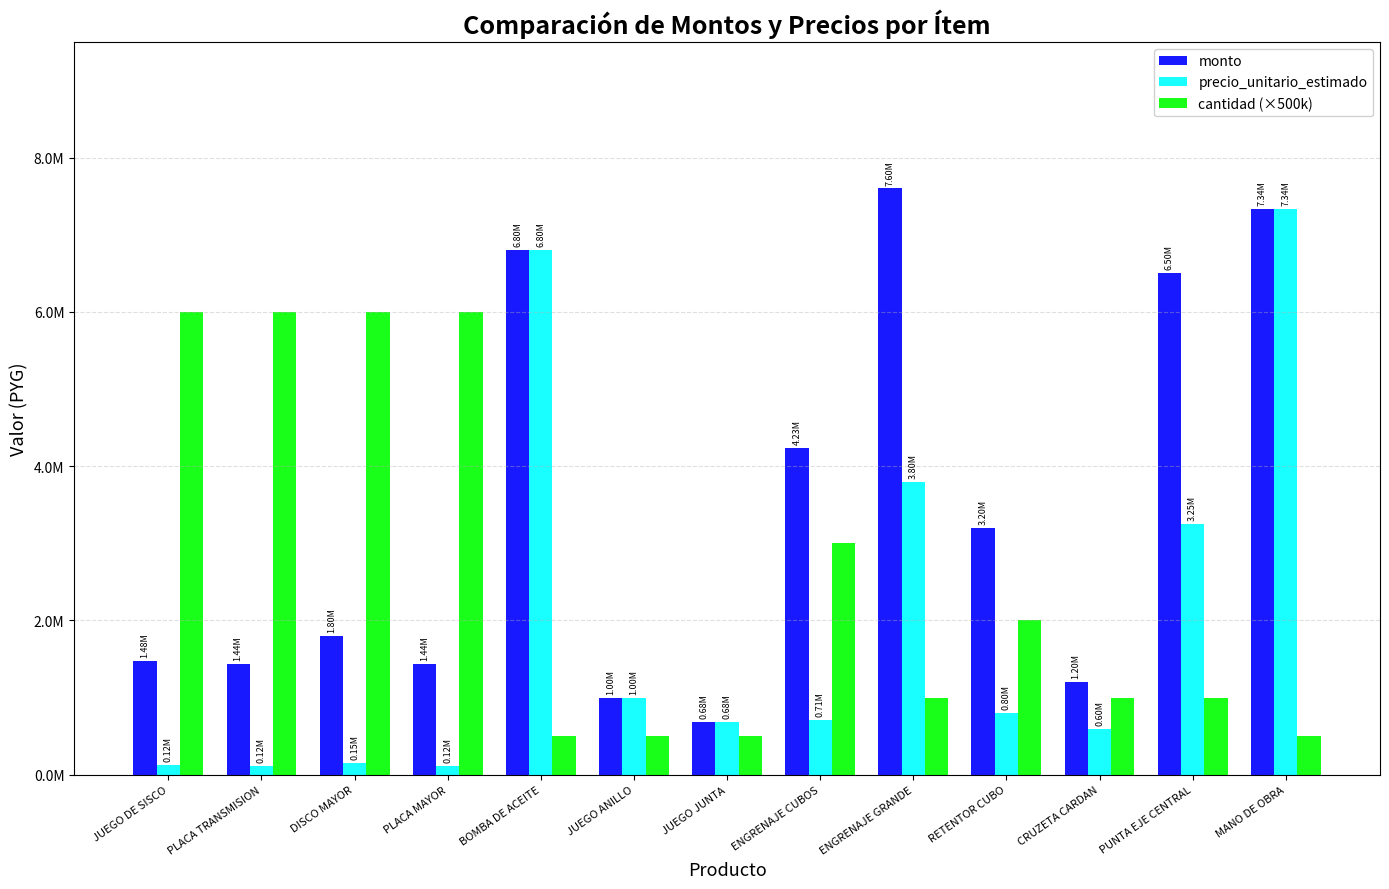

Where does the precio_unitario_estimado series first go above 705600?

BOMBA DE ACEITE